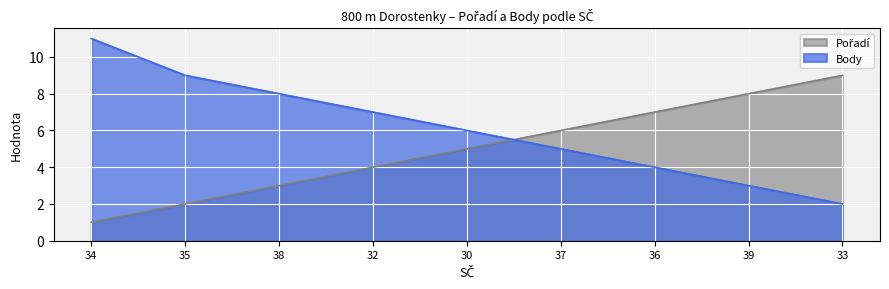

Does the chart display data point markers on the line(s)?

No